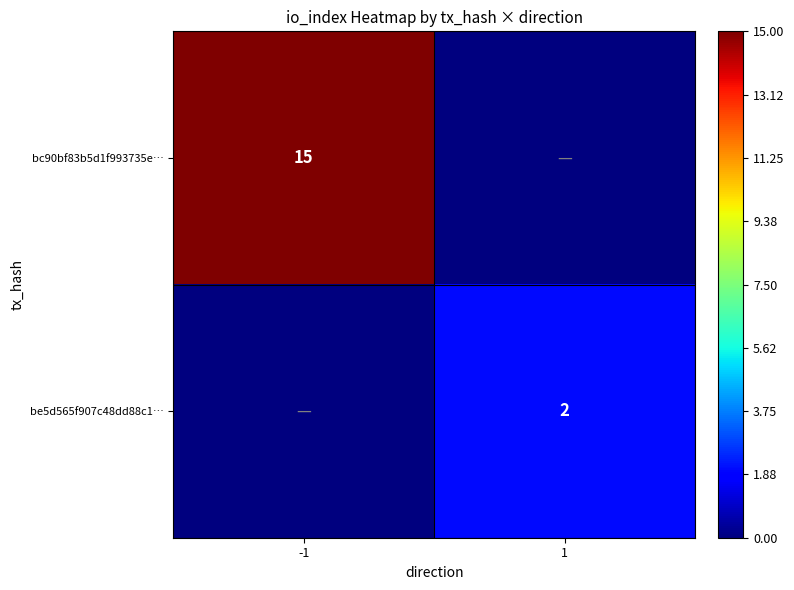

How many series are shown in this chart?

2